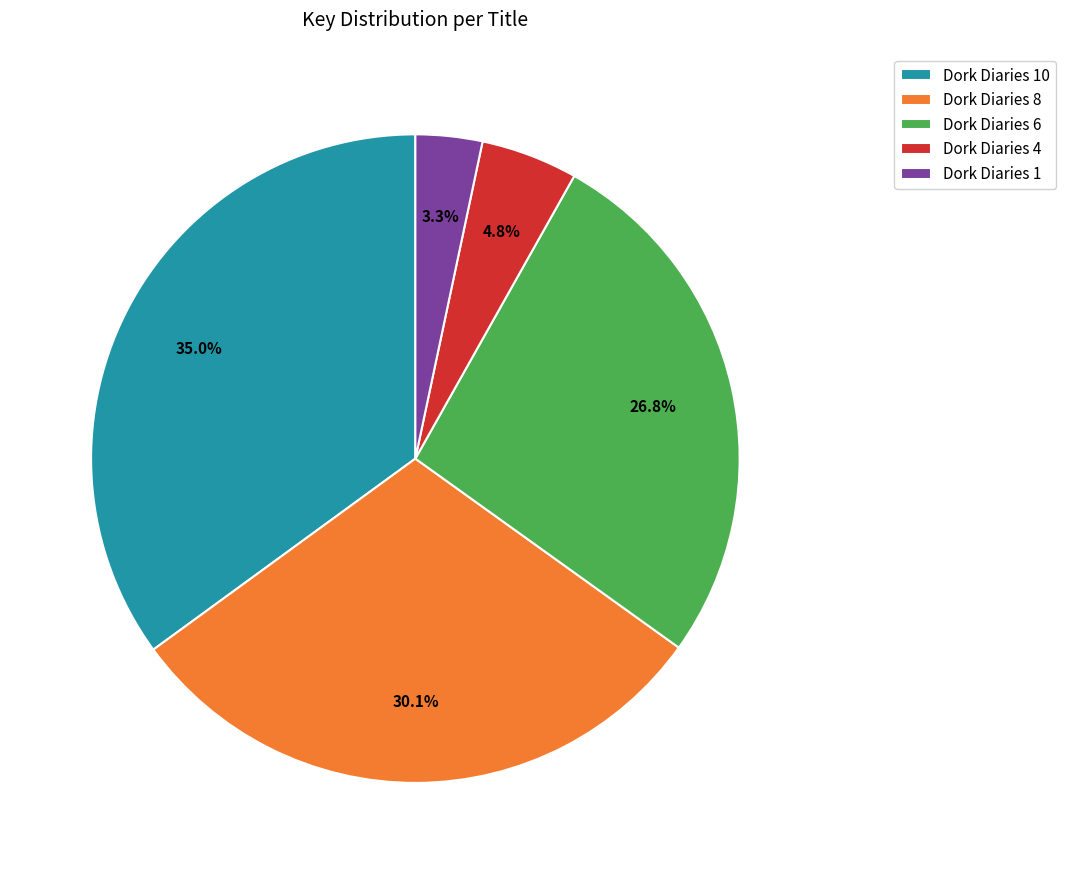

To the nearest percent, what is the average slice percentage?

20%